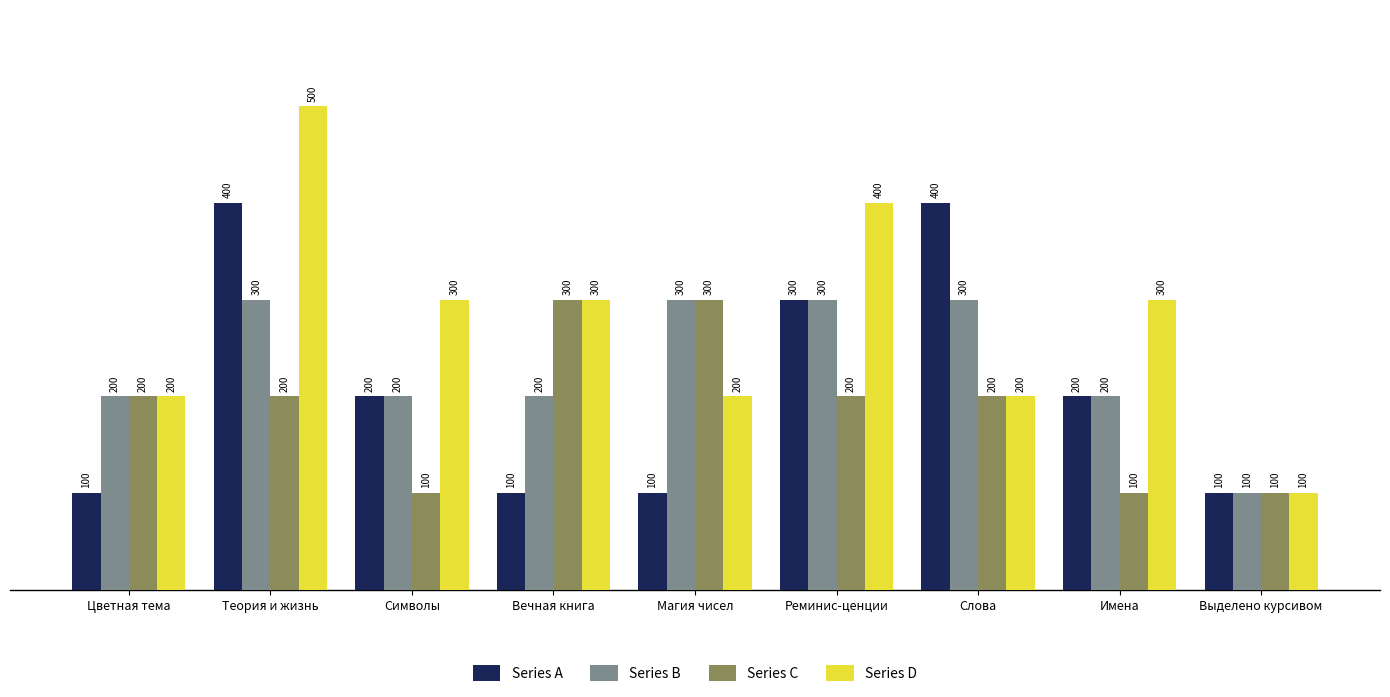

What is the value of the Series A bar at the 4th from the left?

100